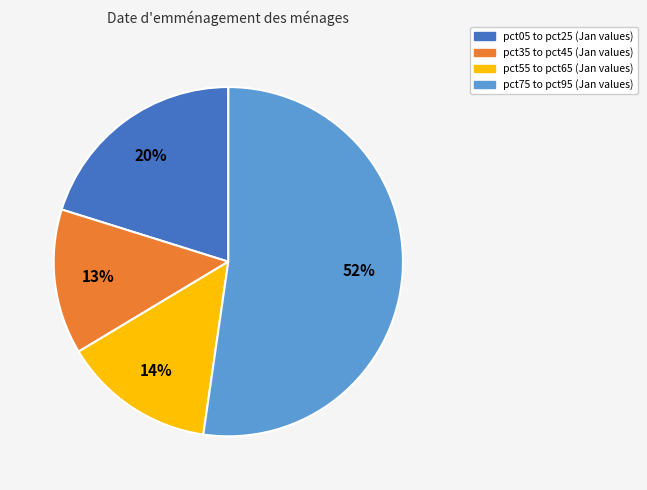

How many slices are in this pie chart?

4